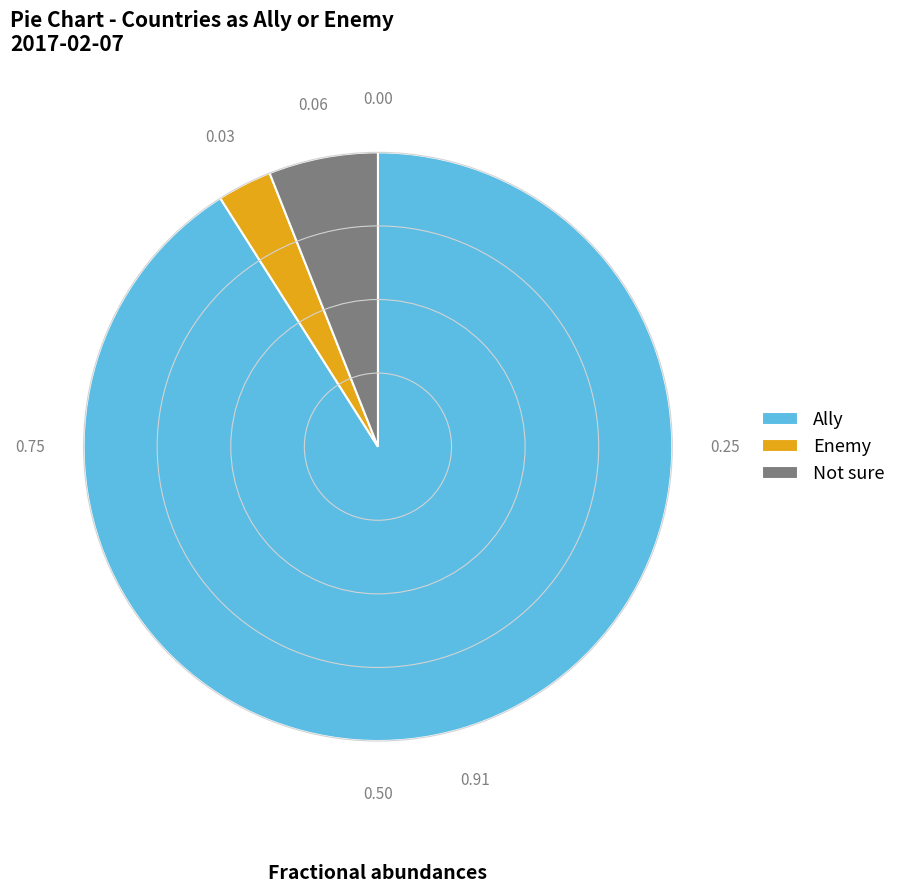

True or false: Not sure accounts for 6% of the total.

True